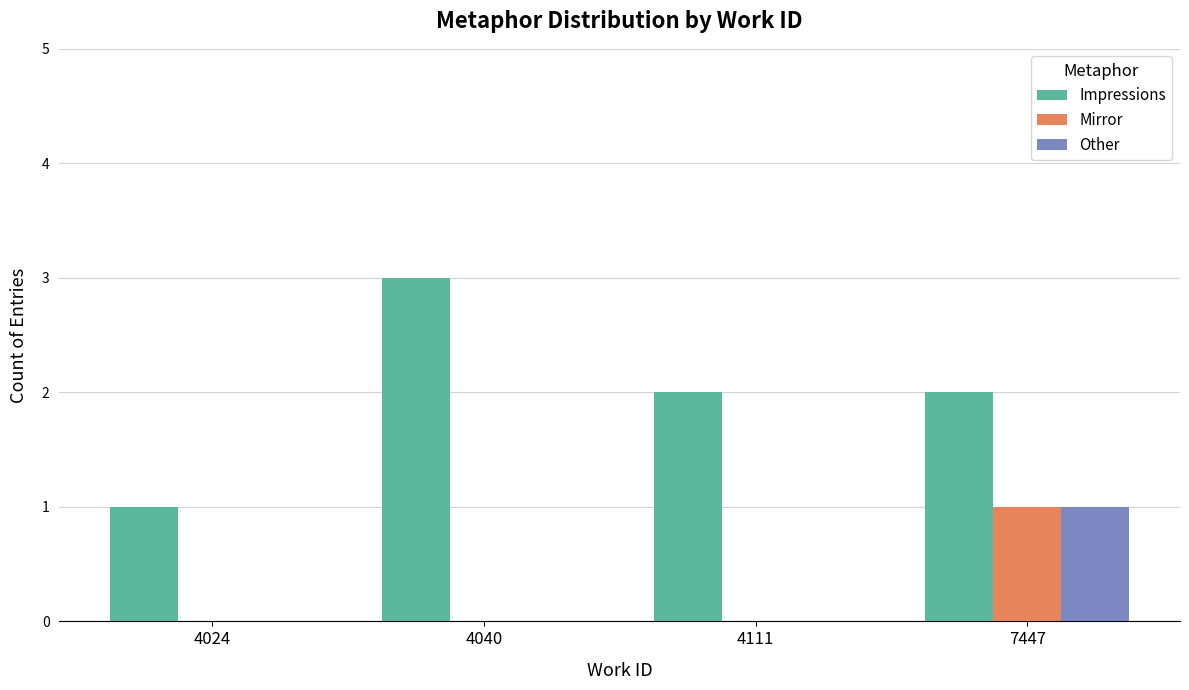

What is the greatest value displayed?

3